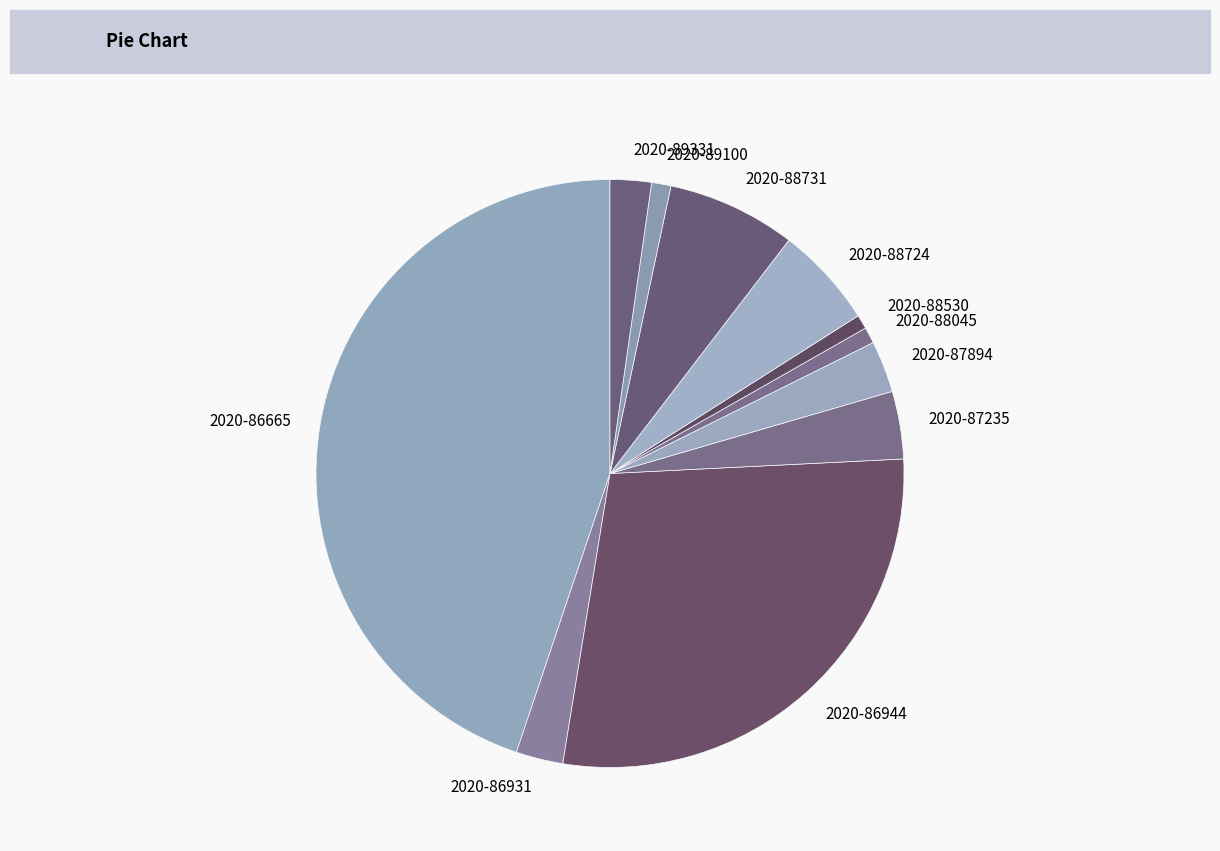

The 2020-88530 slice represents 11% of the pie. True or false?

False